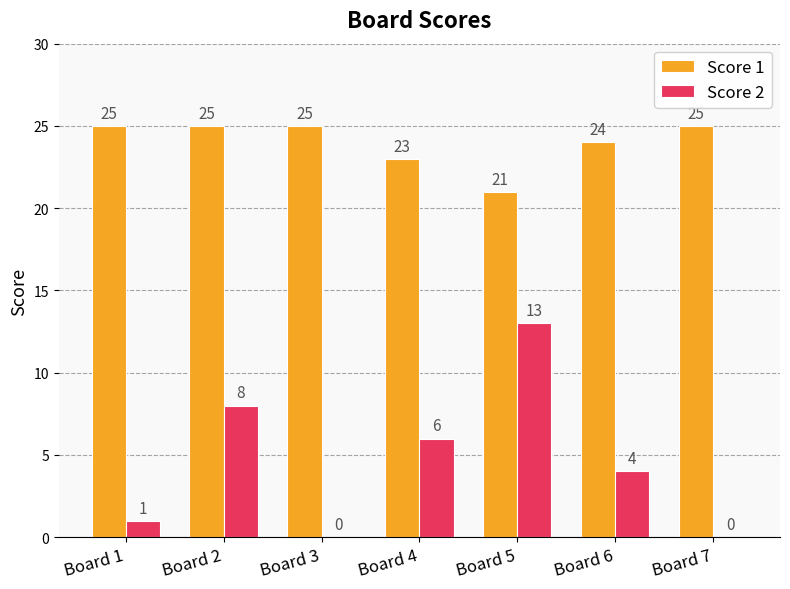

Where does the Score 2 series first go above 4?

Board 2